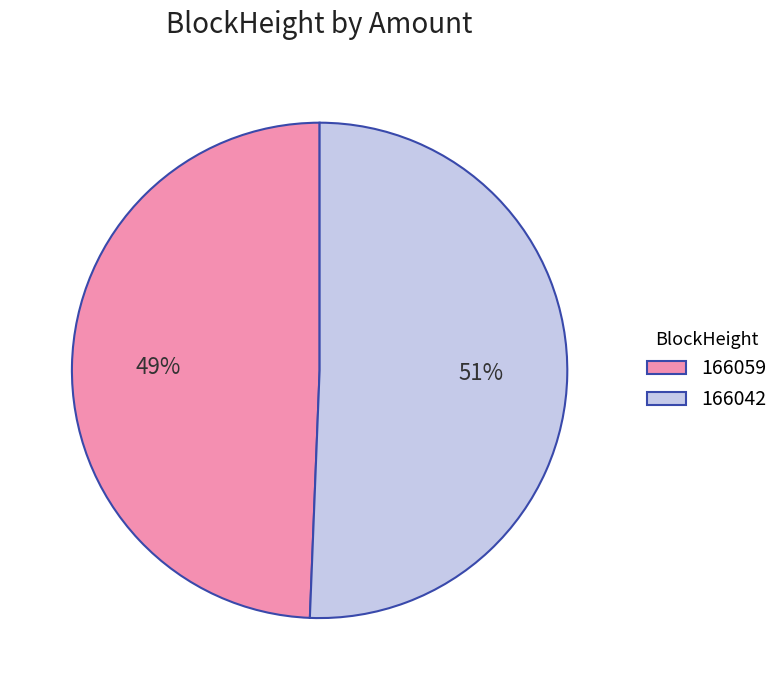

What is the largest slice in the pie chart?

166042